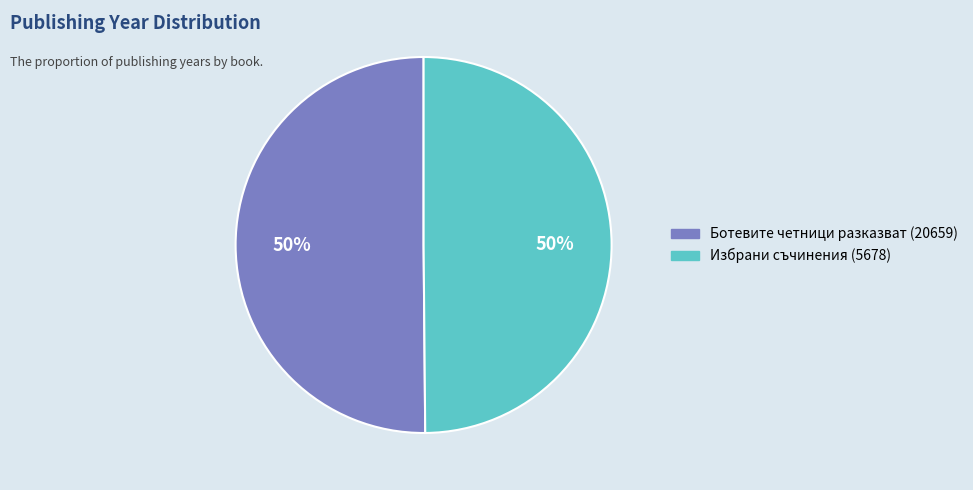

Count the number of slices in the pie.

2